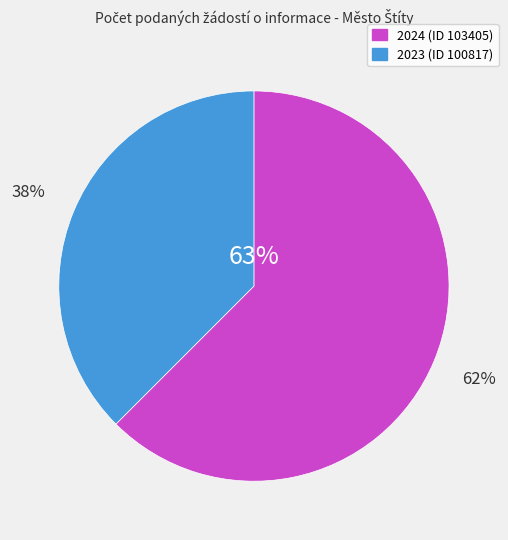

To the nearest percent, what is the combined percentage of 2023 (ID 100817) and 2024 (ID 103405)?

100%